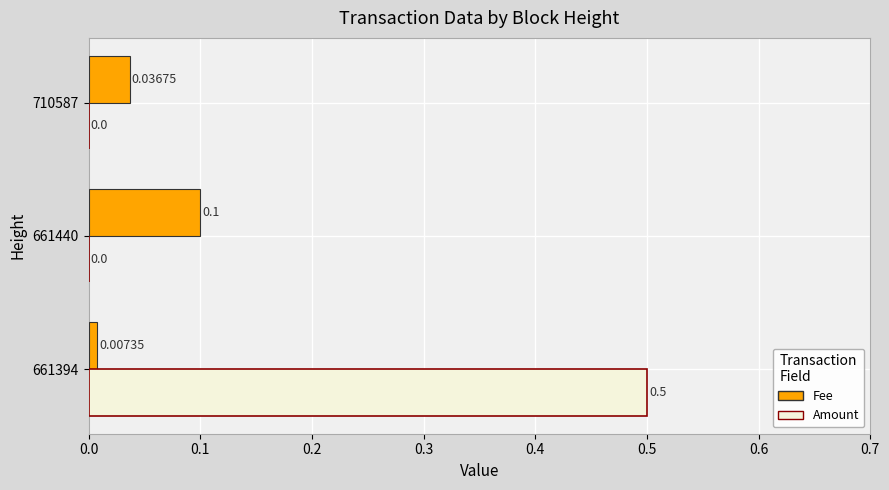

Between 661394 and 710587, which series saw the biggest shift?

Amount